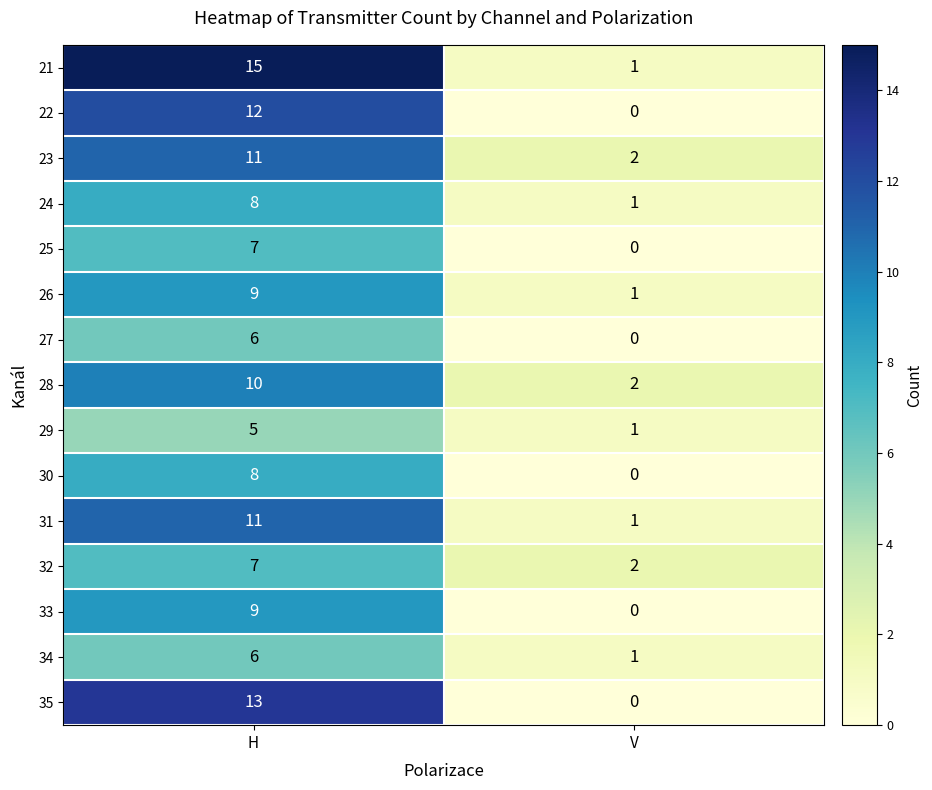

Rank the categories by 24 value from lowest to highest.

V, H